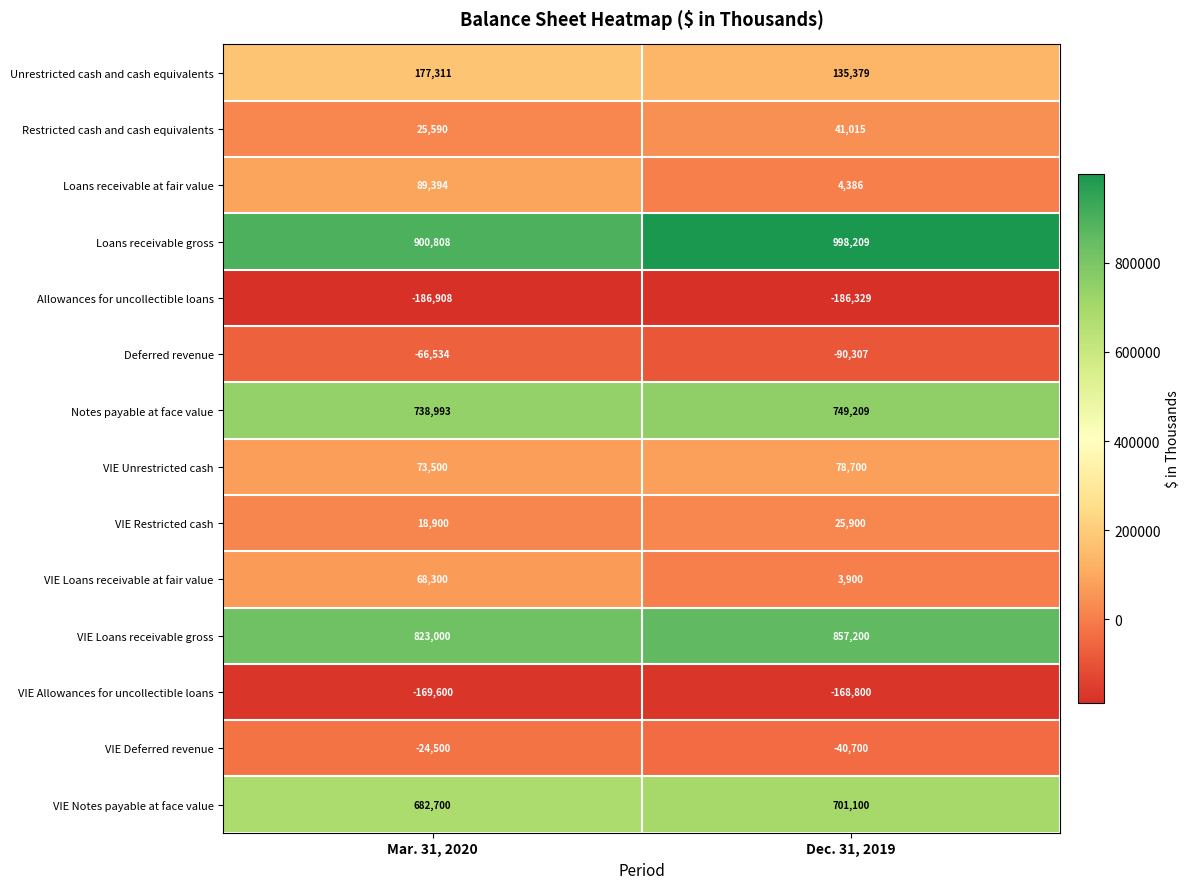

What is the spread (max minus min) of values at Dec. 31, 2019?

1184538